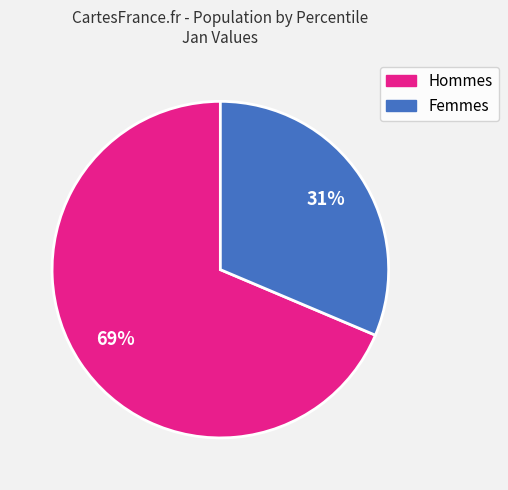

Is there a majority slice in this chart?

Yes